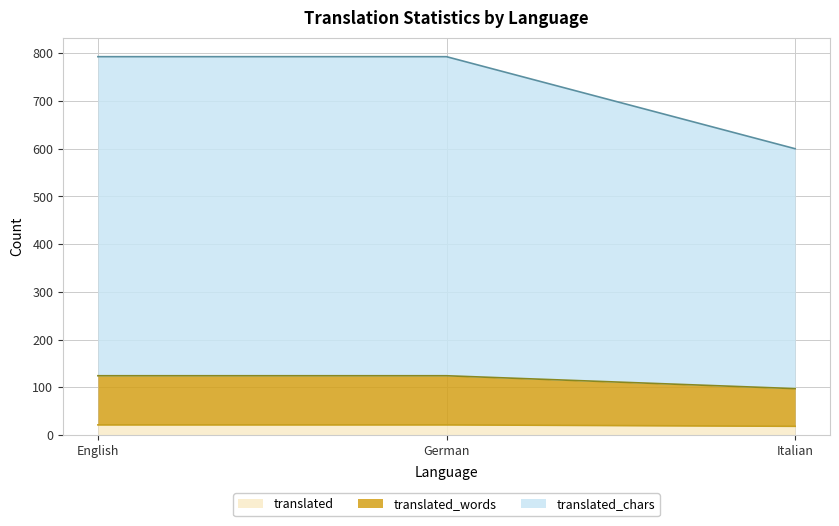

Does the chart have visible grid lines?

Yes